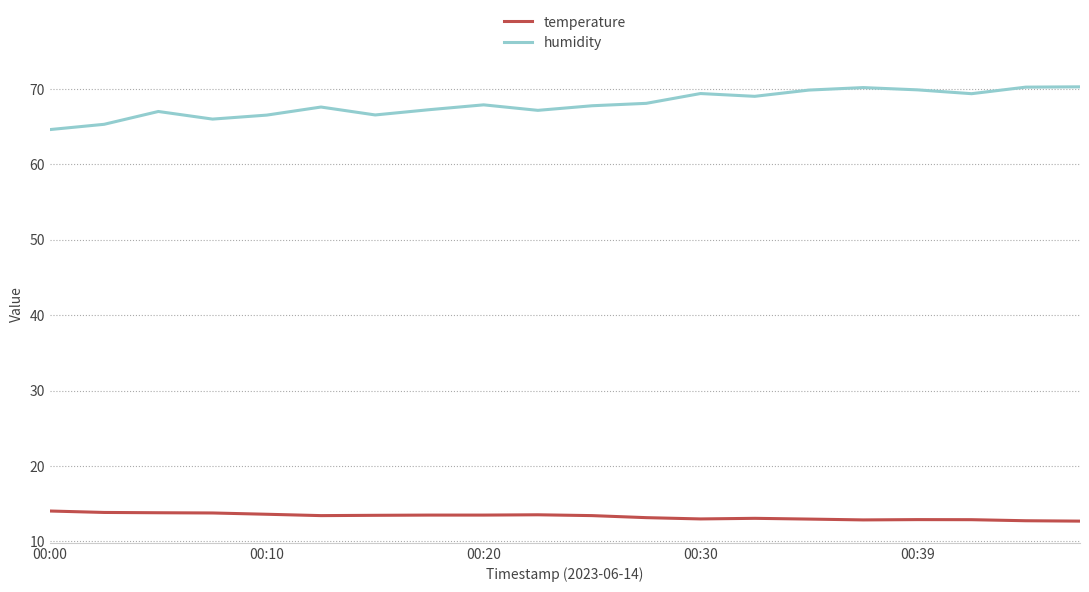

How many lines are shown in the chart?

2